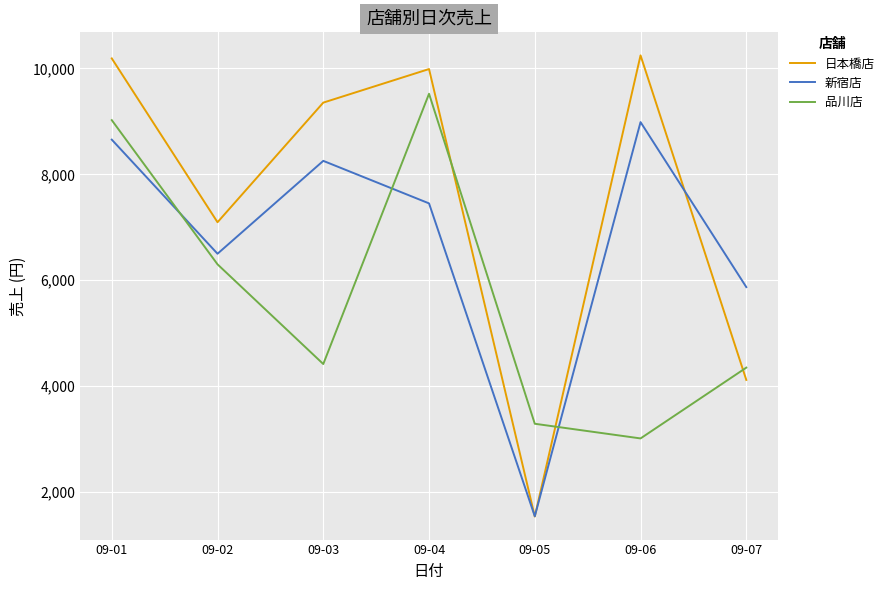

True or false: 新宿店 and 品川店 intersect in this chart.

True